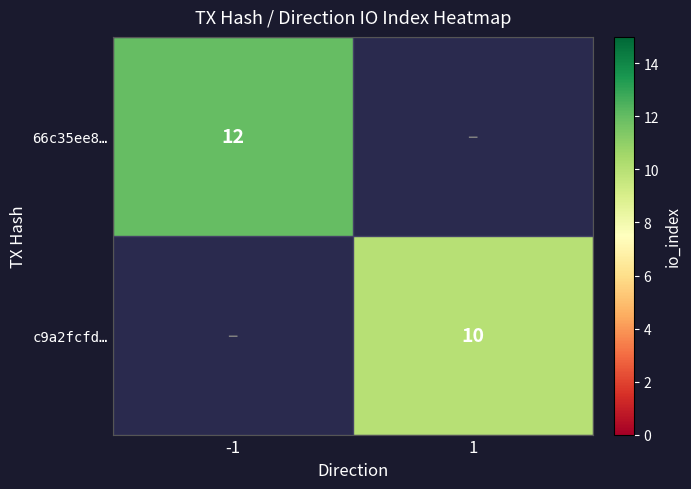

How many distinct data groups are displayed?

2